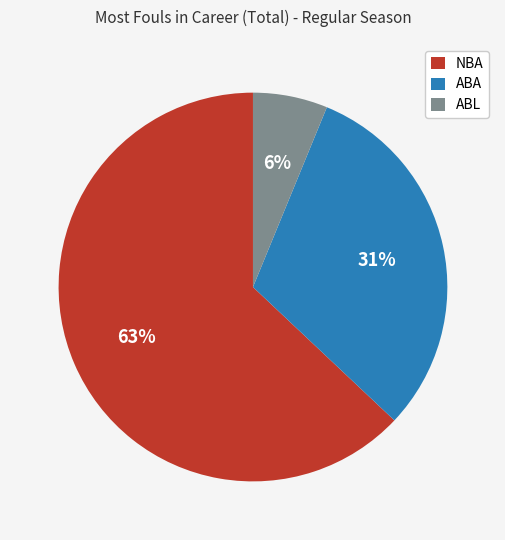

Rank the categories by value from lowest to highest.

ABL, ABA, NBA